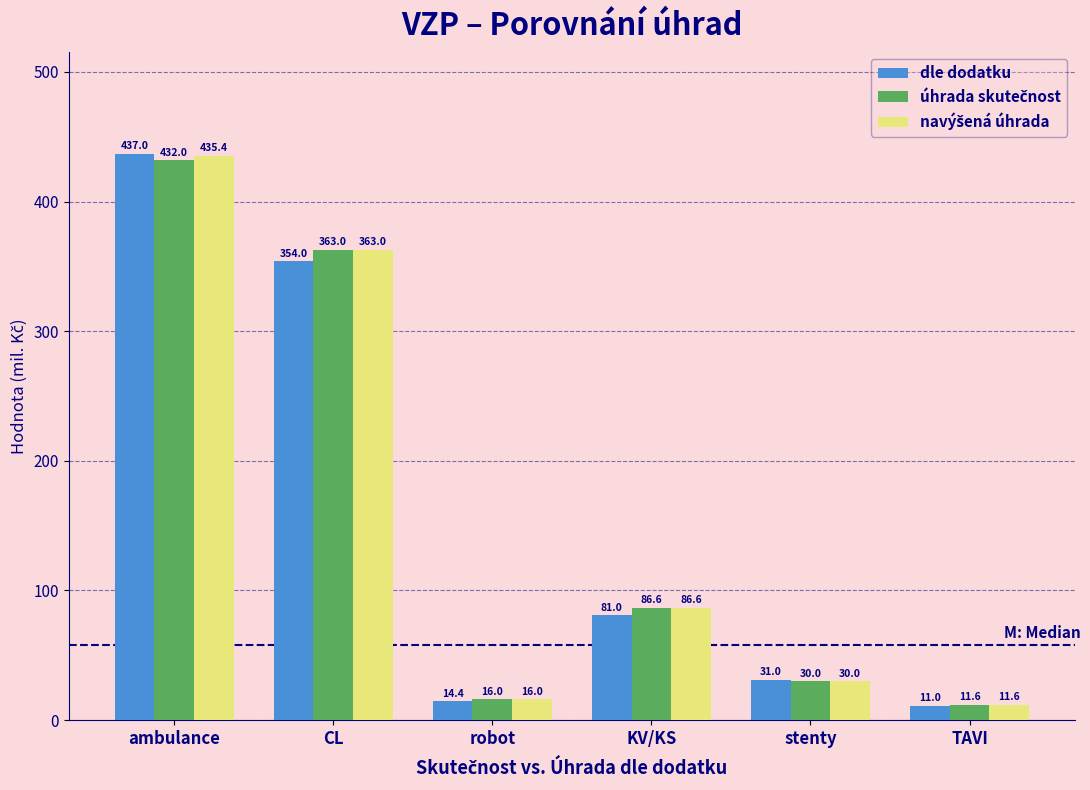

At which category is the sum across all series the highest?

ambulance